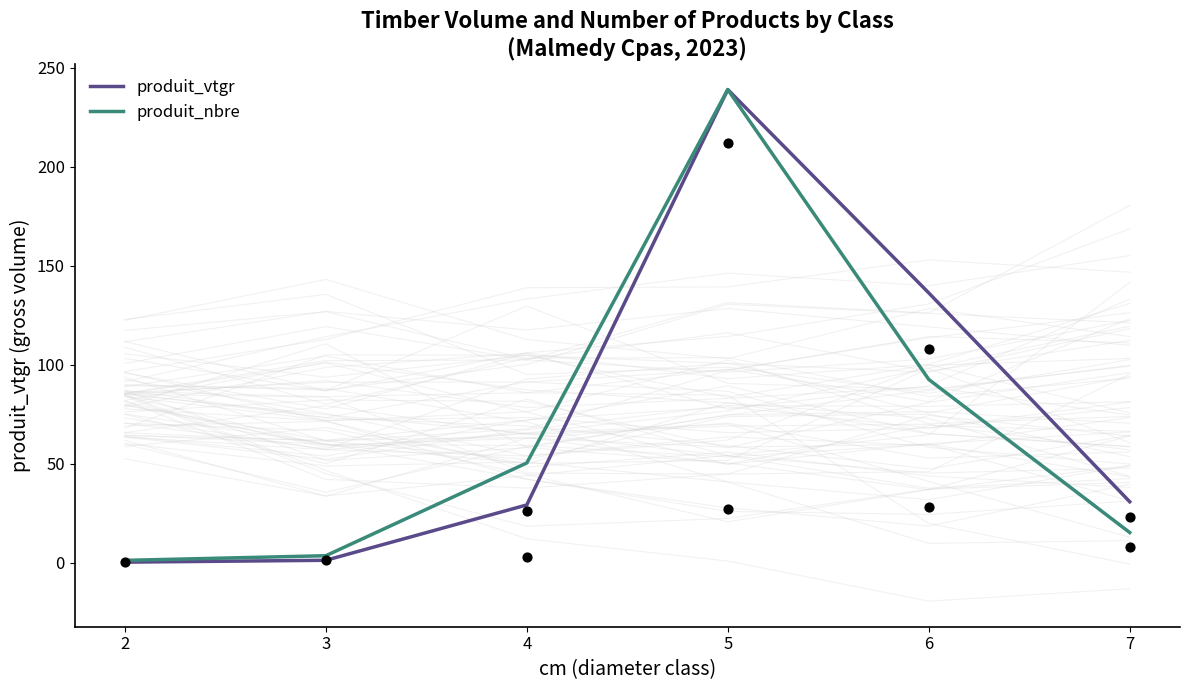

At how many categories does at least one series exceed 106?

2